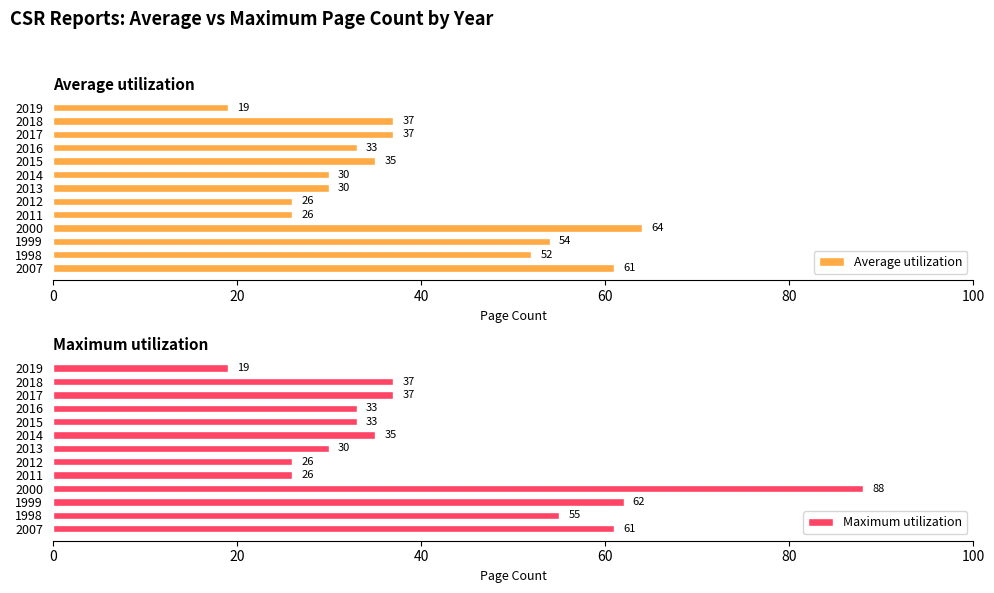

What is the approximate value of Average utilization at 2011, to the nearest 5?

25